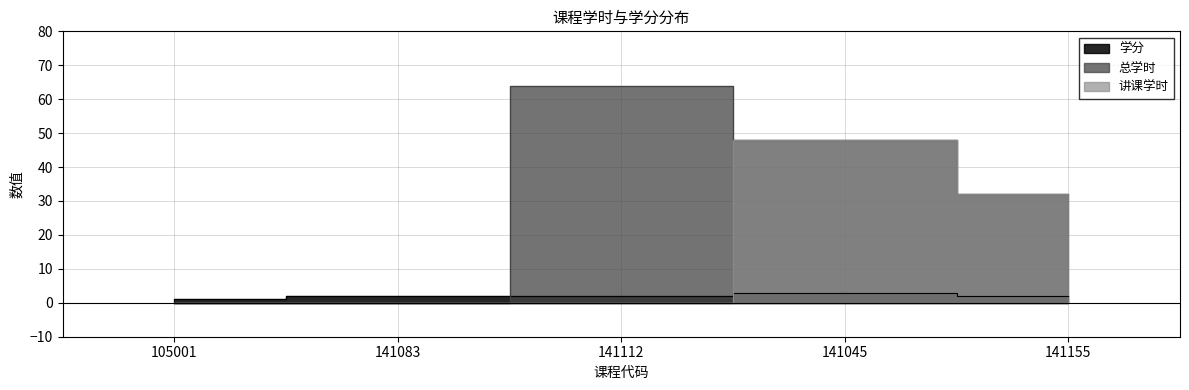

Which series has the largest range (max minus min)?

总学时